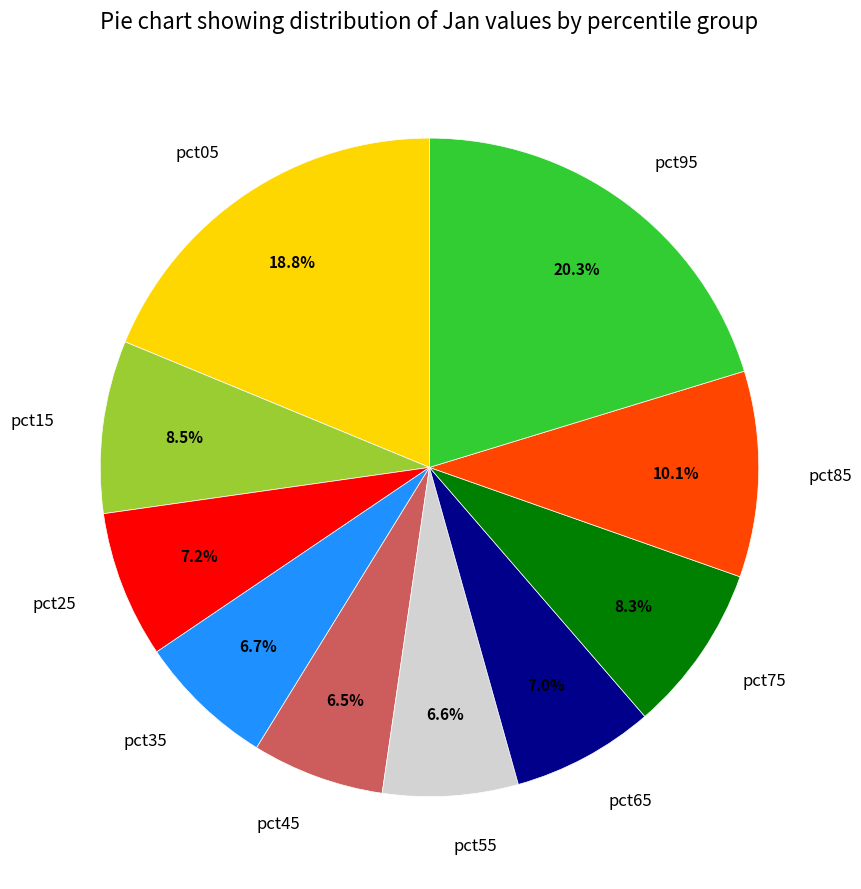

Which slice is the largest?

pct95